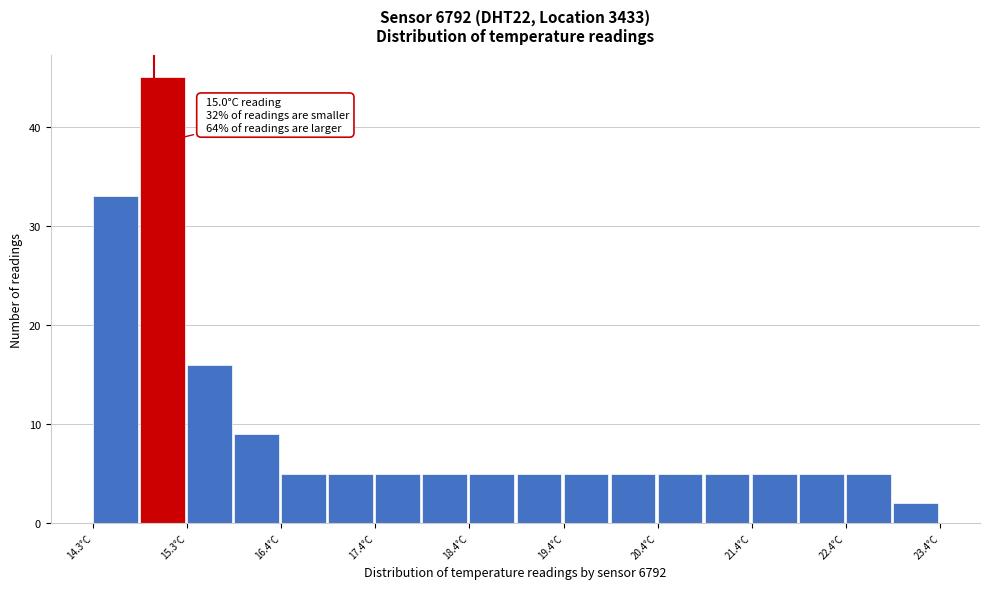

Which range on the x-axis has the tallest bar?

14.85 to 15.35